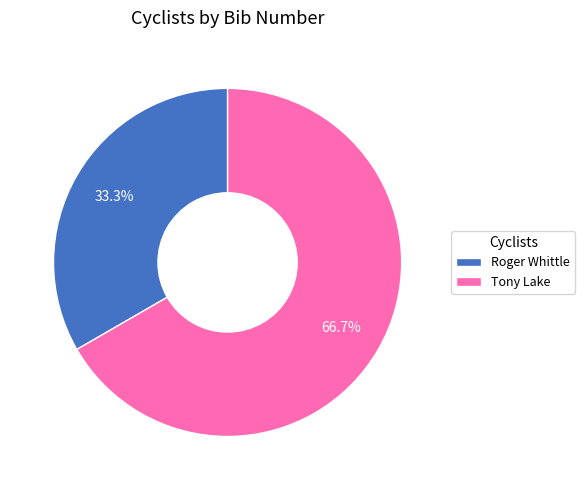

What percentage is NOT represented by Tony Lake?

33.3%